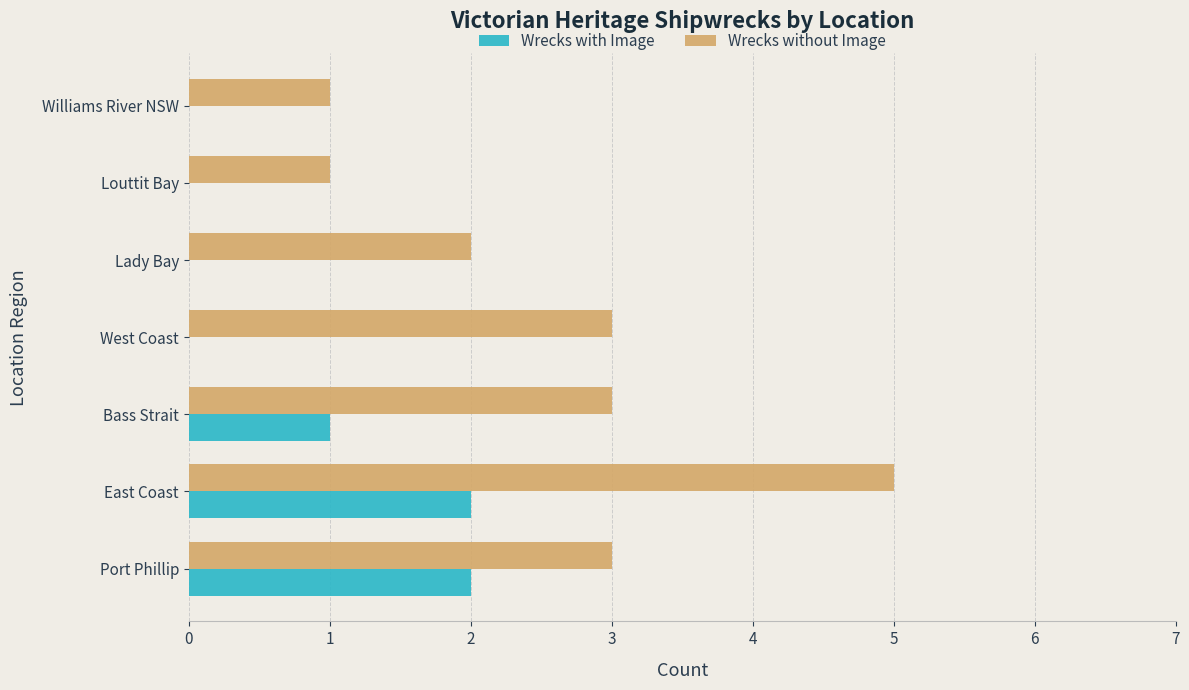

Count the Wrecks without Image values in the range 1 to 3.

6